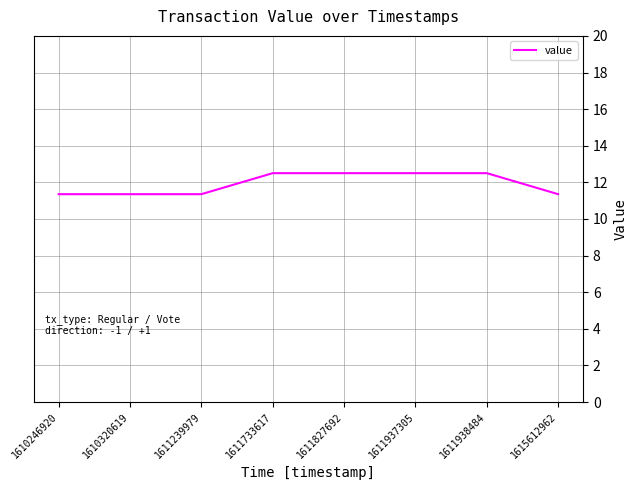

Reading left to right, transcribe all the data shown in this chart.

1610246920=11.4	1610320619=11.4	1611239979=11.4	1611733617=12.5	1611827692=12.5	1611937305=12.5	1611938484=12.5	1615612962=11.4